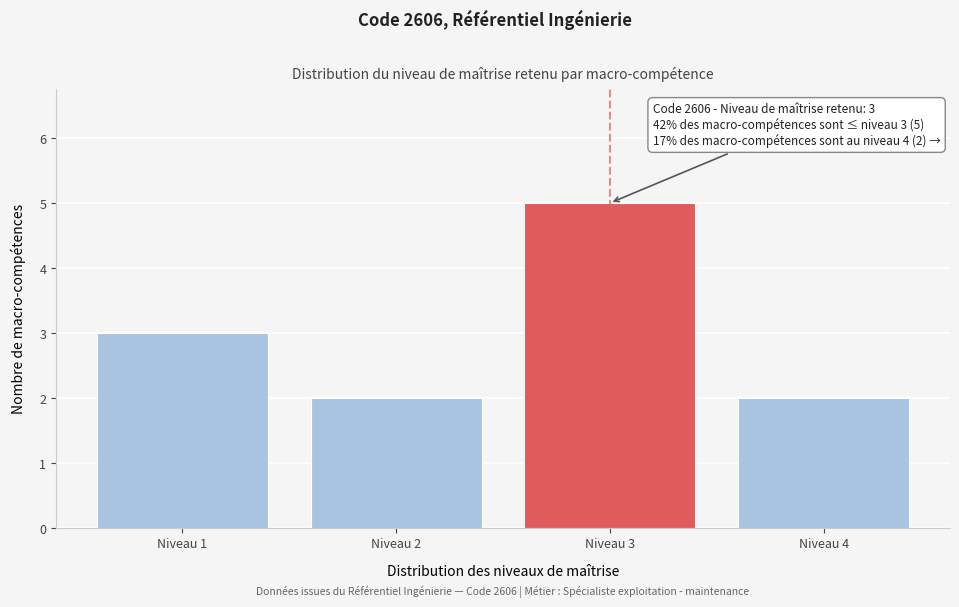

Reading left to right, transcribe all the data shown in this chart.

3	2	5	2